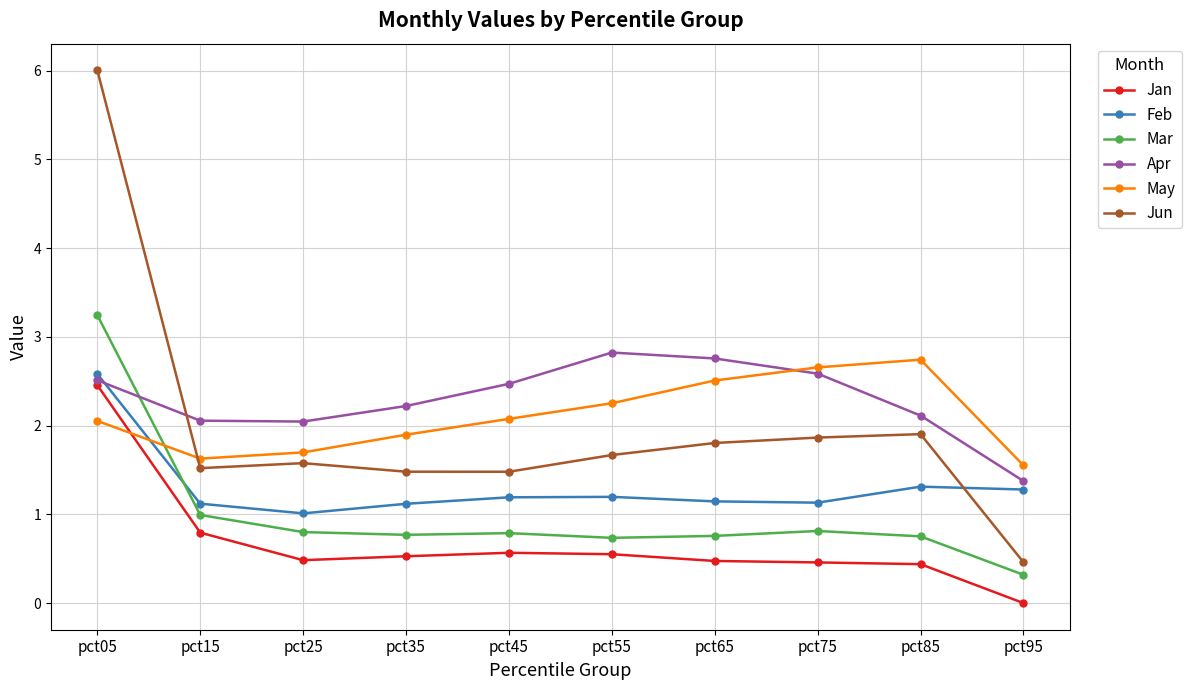

What is the value of the Mar point at the 6th from the left?

0.7